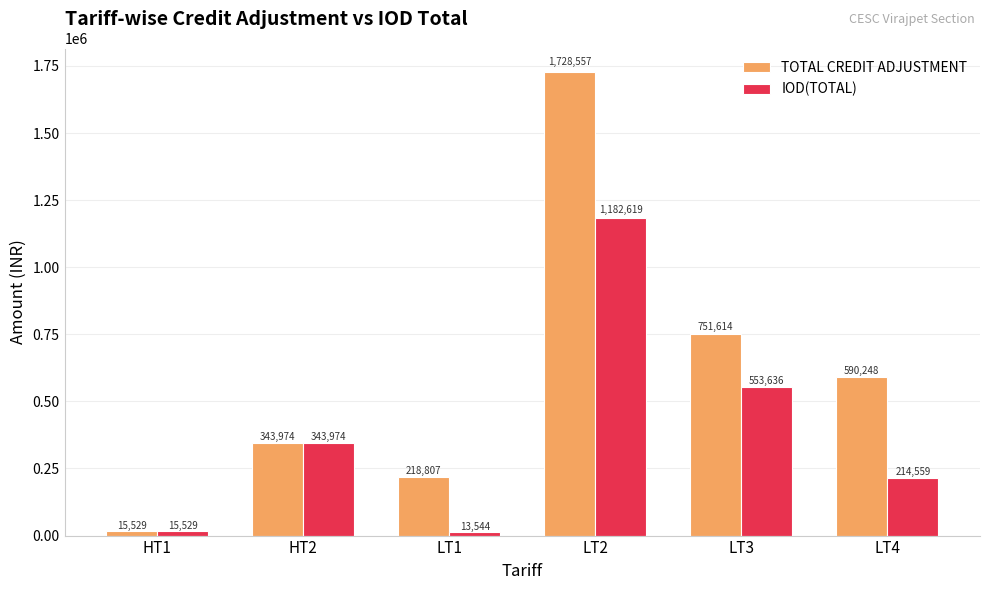

List the series in order of their overall mean, lowest first.

IOD(TOTAL), TOTAL CREDIT ADJUSTMENT